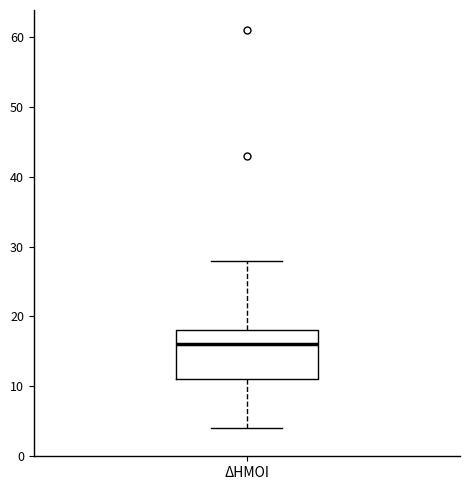

Read this box plot against the y-axis: the position of the median line, the range covered by the box, and the ends of both whiskers. The values are not printed on the chart, so give them approximately, as read against the axis.

median 16, box 11 to 18, whiskers 4 to 28